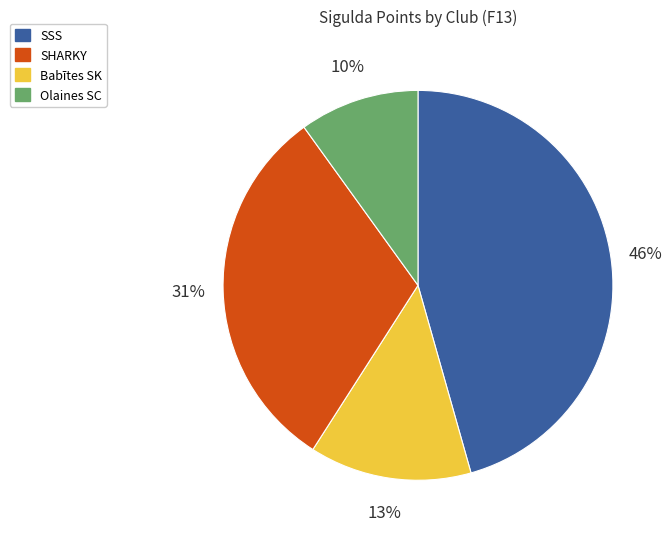

To the nearest percent, what is the average slice percentage?

25%